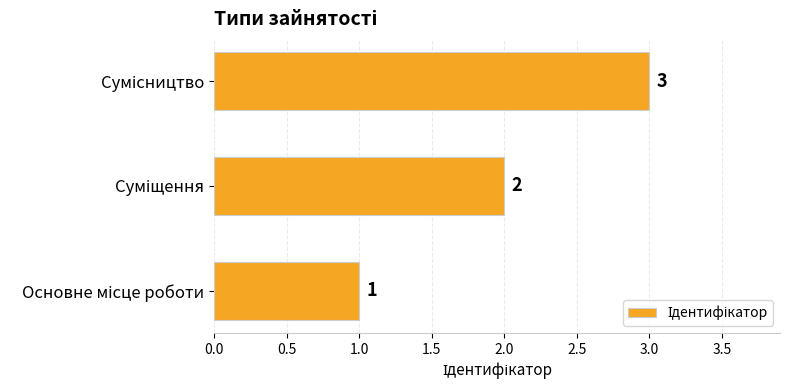

What is the average value?

2